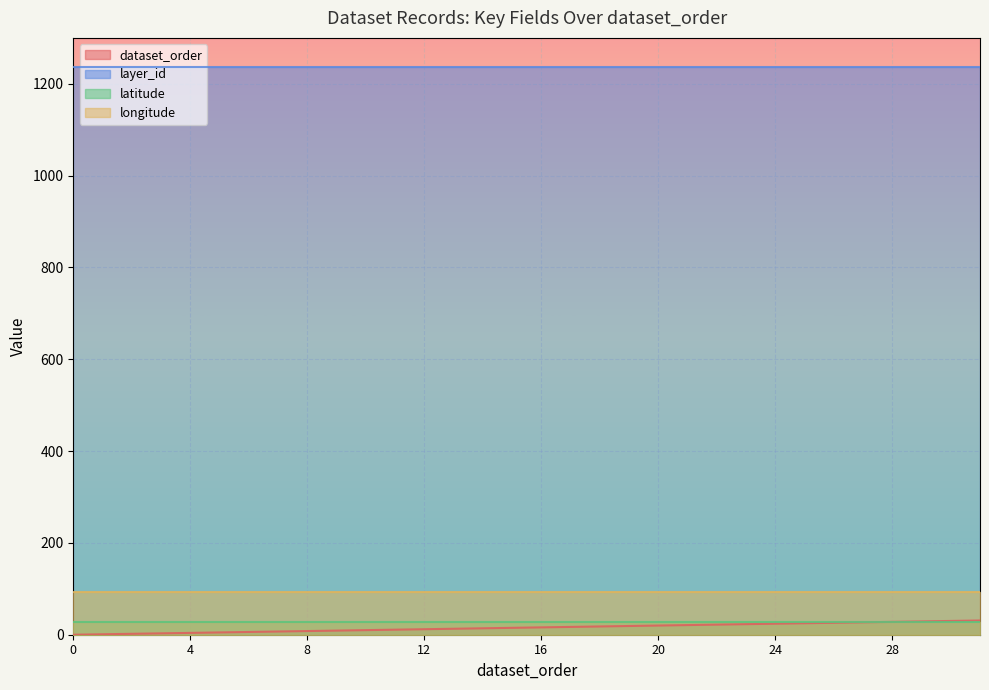

What is the value of the latitude point at the 4th from the left?

27.3